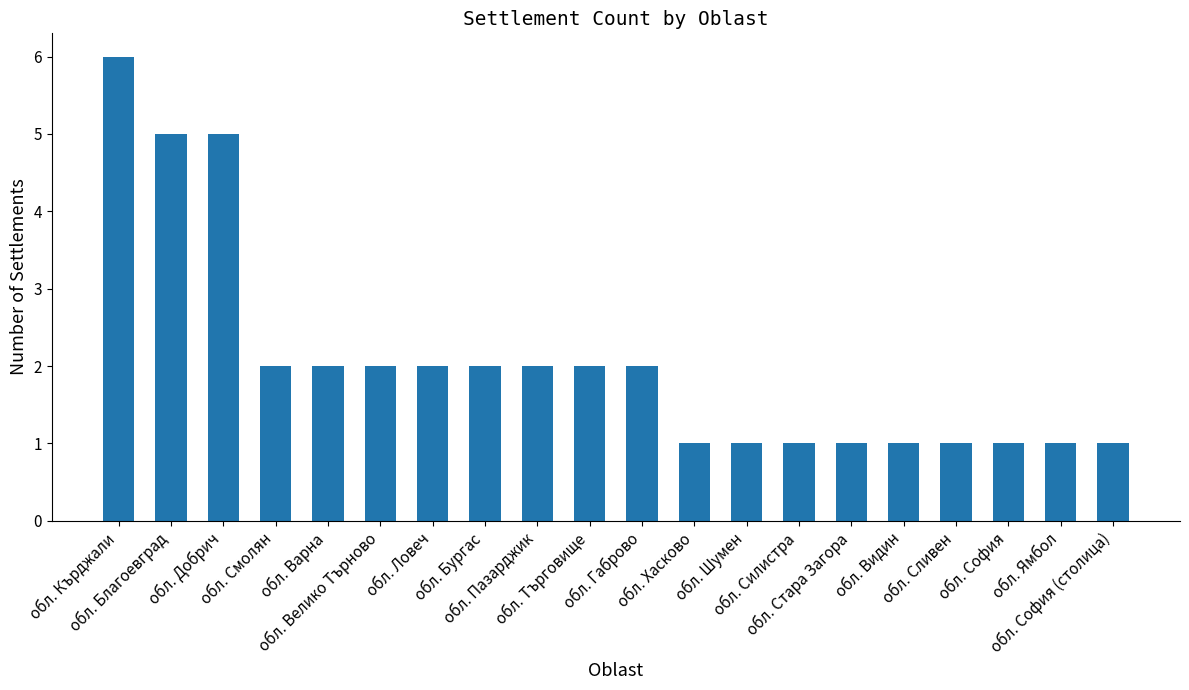

What position from the left is обл. Добрич?

3